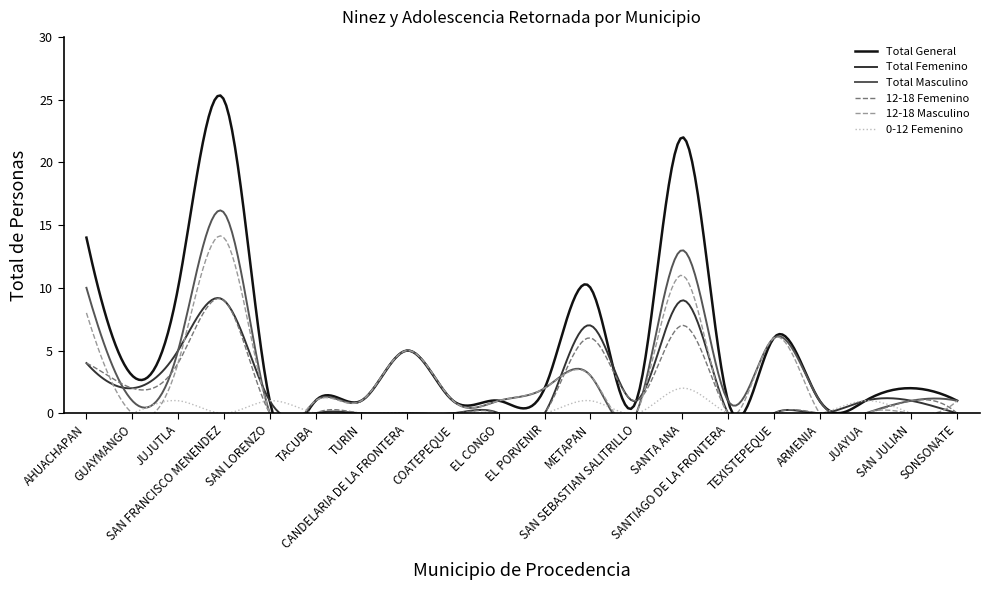

True or false: 0-12 Femenino and Total Femenino cross at least once.

False